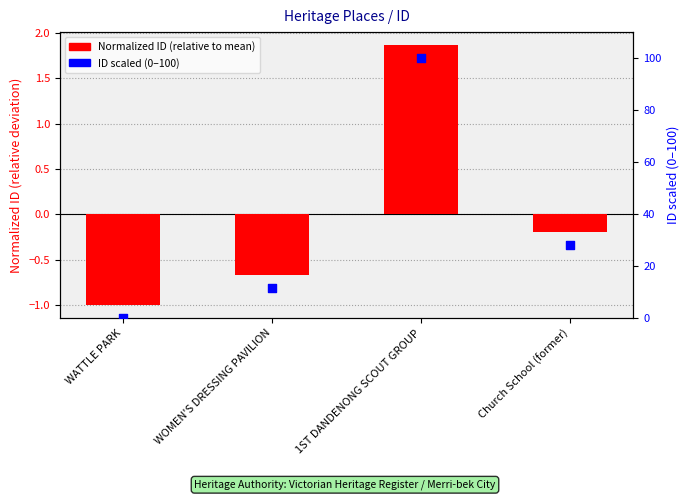

Is the value of ID scaled (0-100) at WATTLE PARK greater than the value of Normalized ID (relative to mean) at WOMEN'S DRESSING PAVILION?

Yes